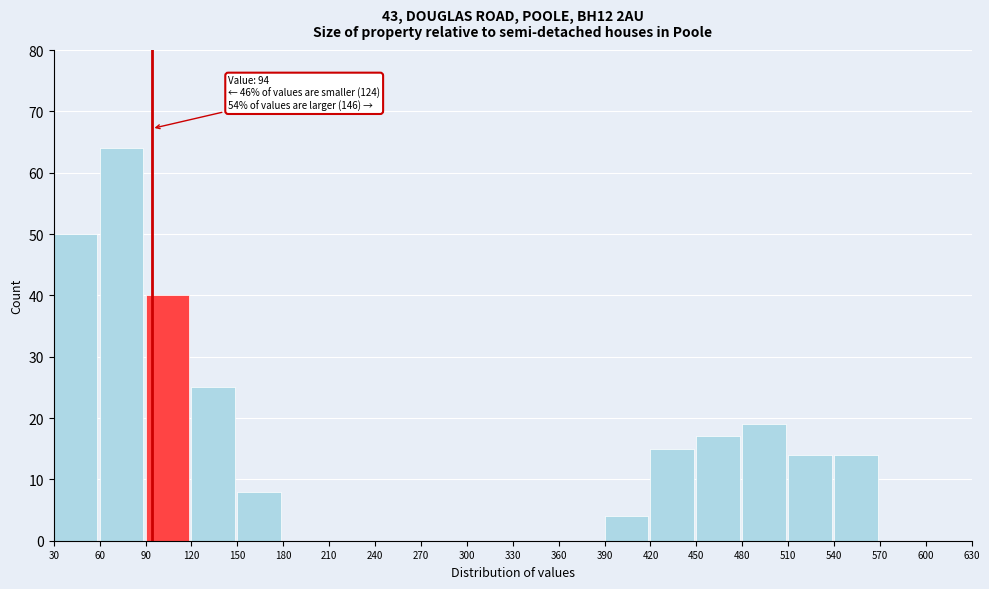

Over which range of the x-axis is the bar tallest?

60 to 90